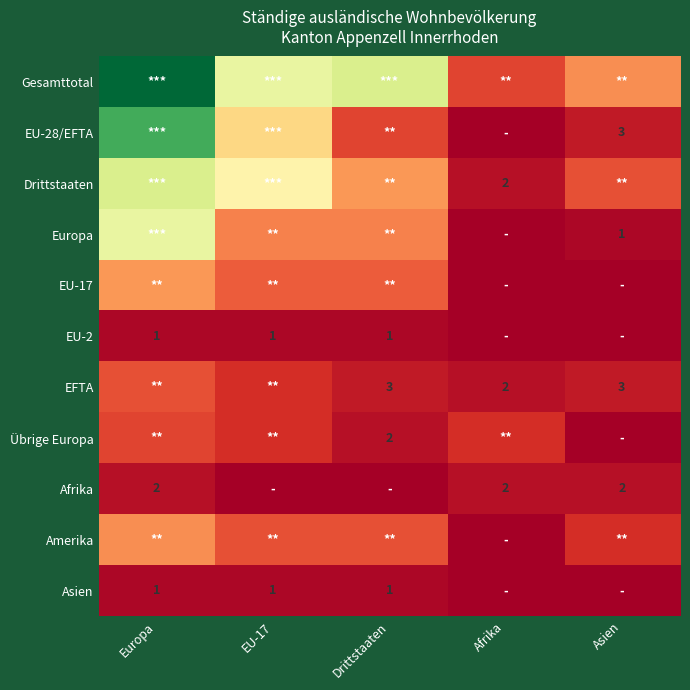

The value of Afrika at Asien is 2. True or false?

True